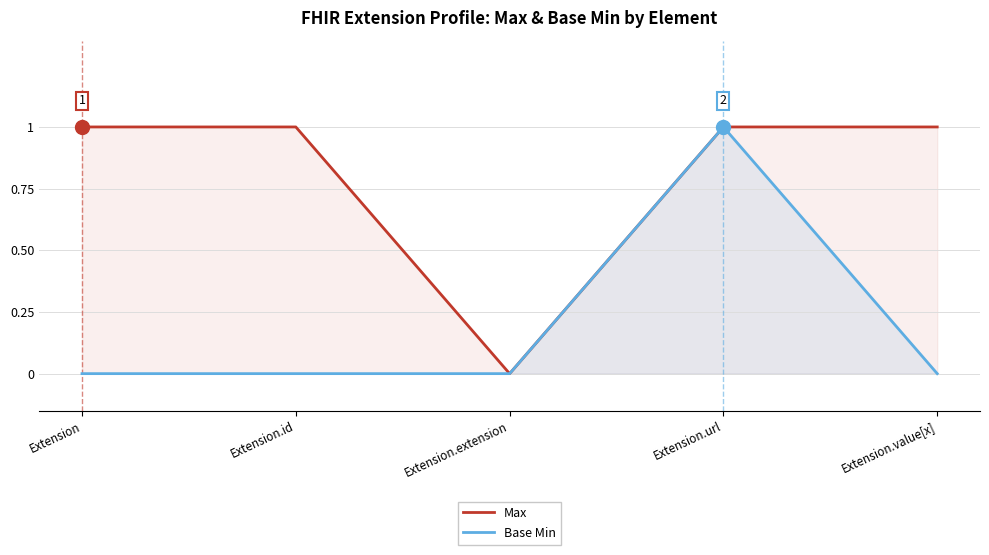

What is the difference between the maximum and second lowest values in the Base Min series?

1